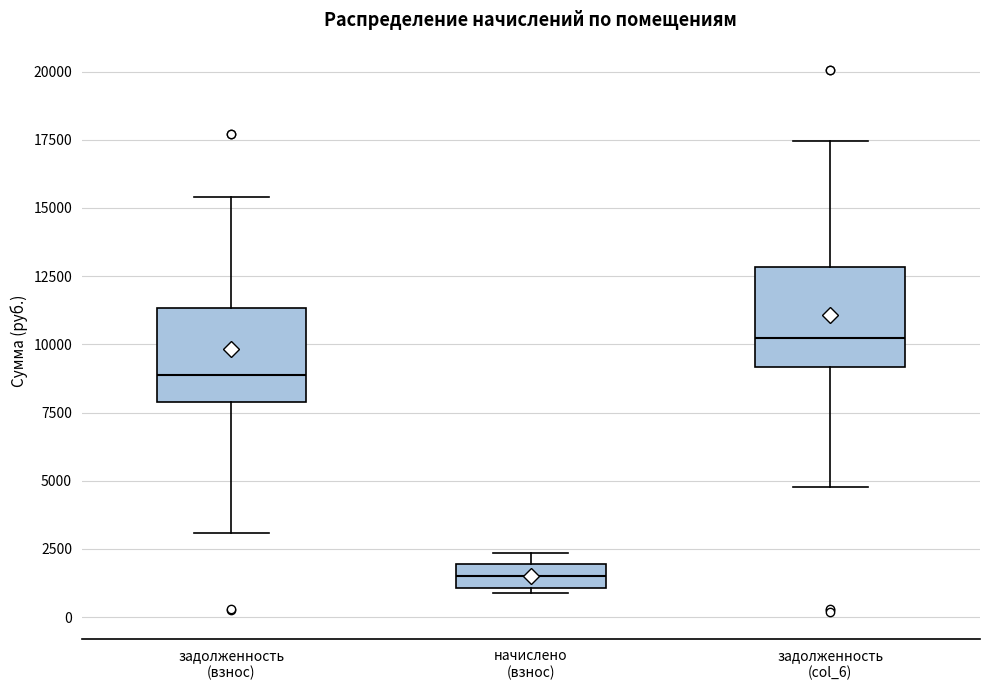

Reading left to right, transcribe this box plot: for each box, give where its median line is, the range the box spans, and where its two whiskers end, as read against the y-axis. The values are not printed on the chart, so give them approximately, as read against the axis.

задолженность (взнос): median 9000, box 8000 to 11500, whiskers 3000 to 15500
начислено (взнос): median 1500, box 1000 to 2000, whiskers 1000 (just below the box's lower edge) to 2500
задолженность (col_6): median 10000, box 9000 to 13000, whiskers 5000 to 17500